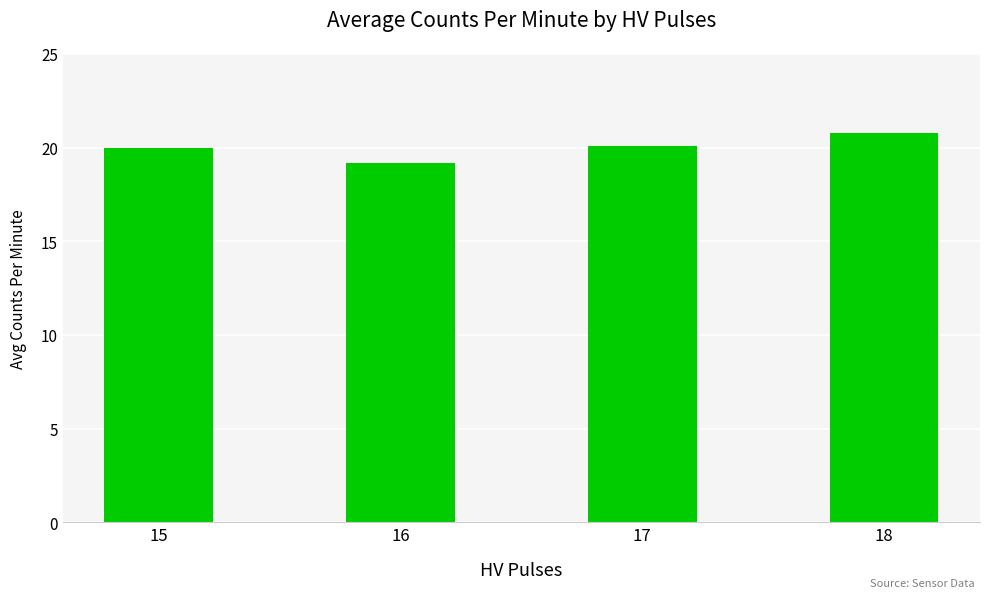

Does the chart contain any negative values?

No